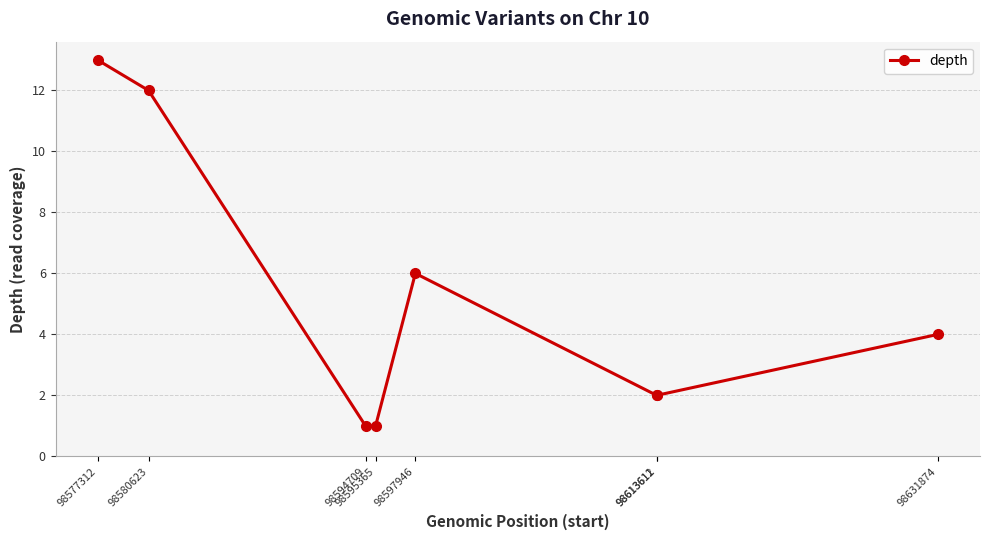

Count the number of data series in this chart.

1